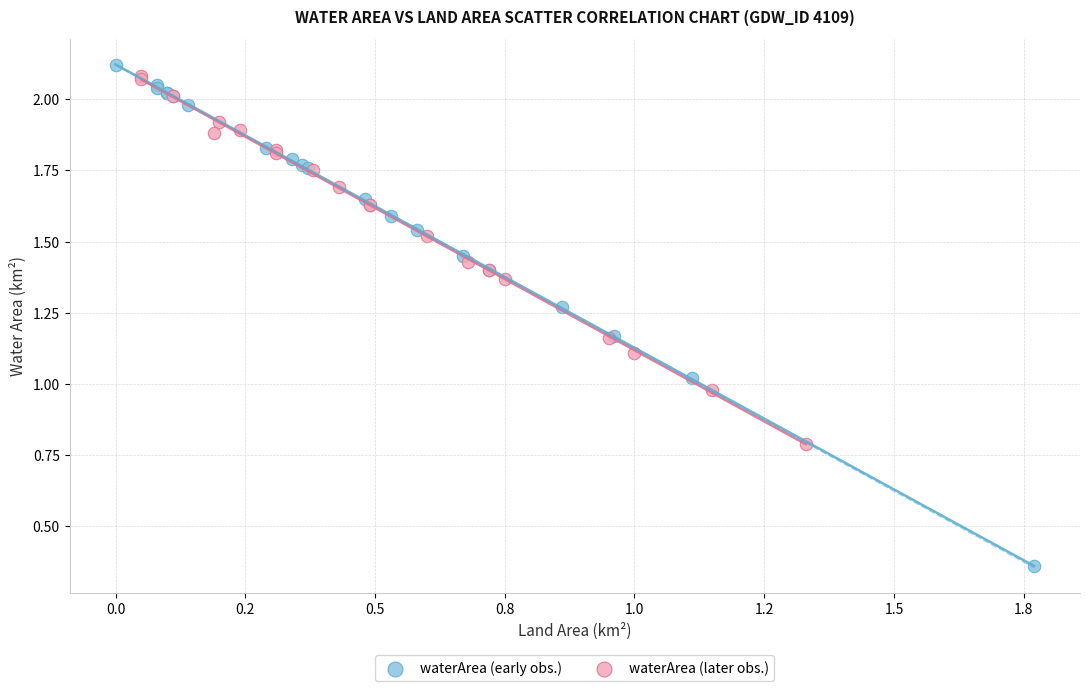

Which series has the largest Y range (max minus min)?

waterArea (early obs.)